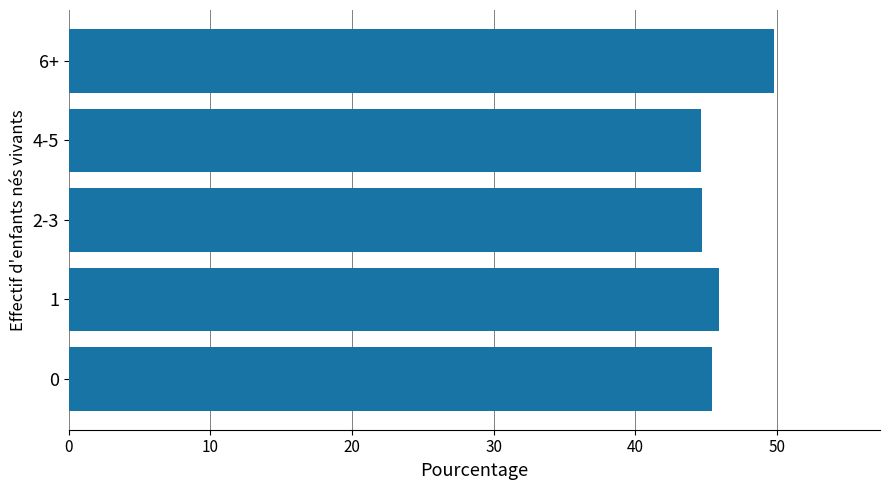

How many bars are there in total?

5